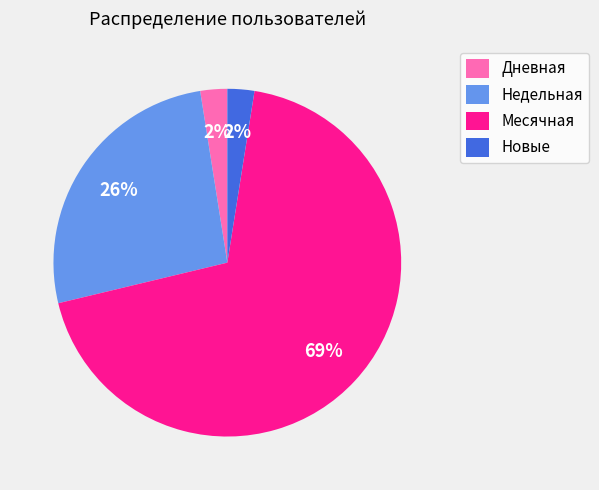

To the nearest percent, what is the average slice percentage?

25%